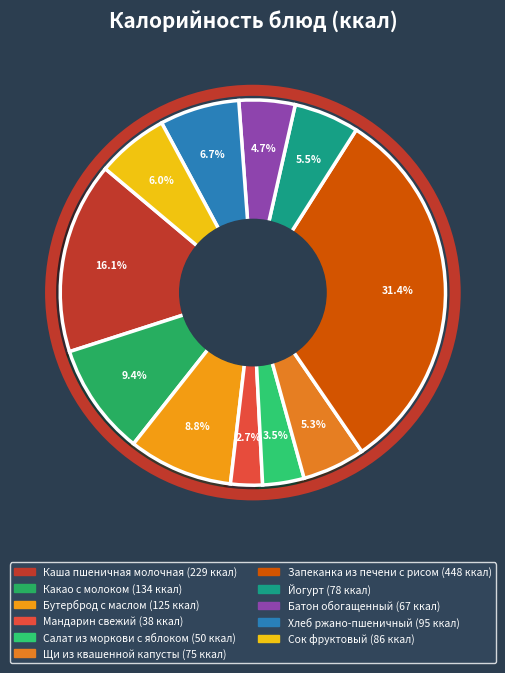

To the nearest percent, what is the combined percentage of Щи из квашенной капусты and Каша пшеничная молочная?

21%